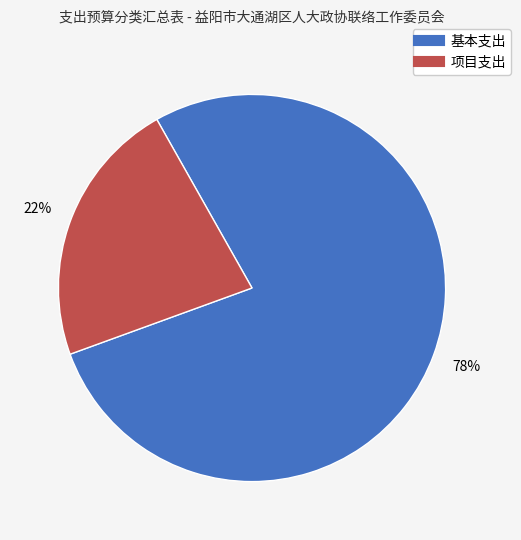

To the nearest percent, what is the combined percentage of 项目支出 and 基本支出?

100%